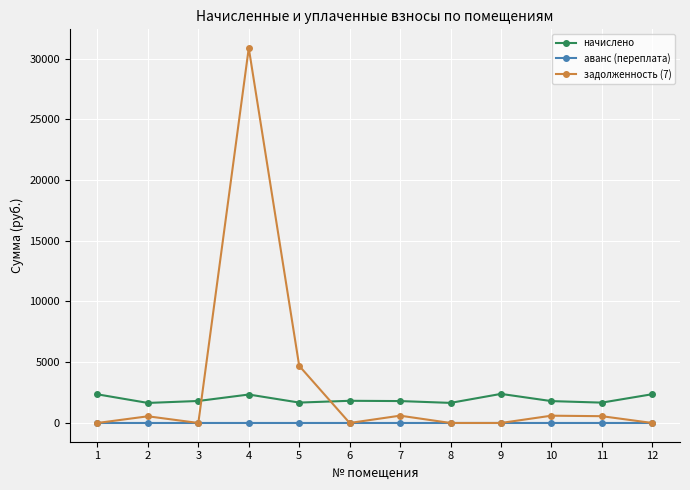

Is it true that задолженность (7) equals 51173.1 at 4?

False